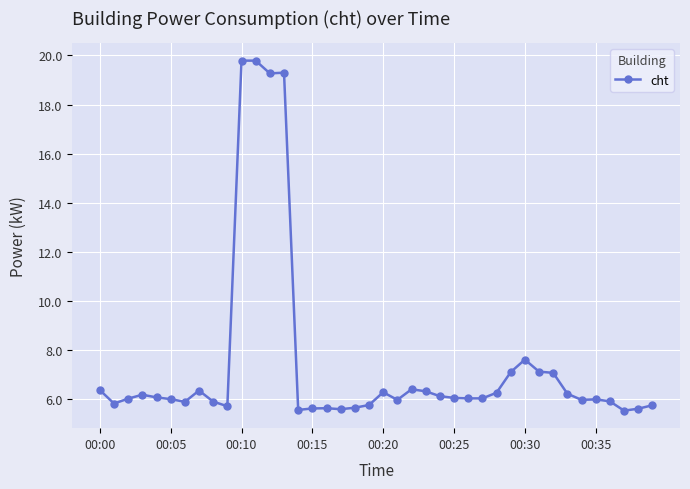

What is the value of the 24th point from the left?

6.3